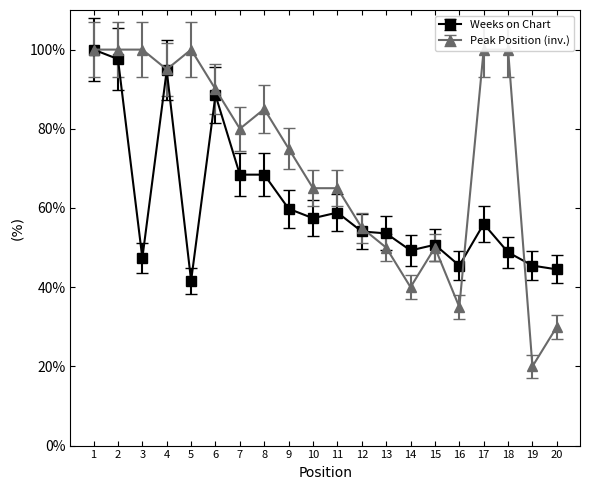

What is the sum of all Weeks on Chart values?

1230.6